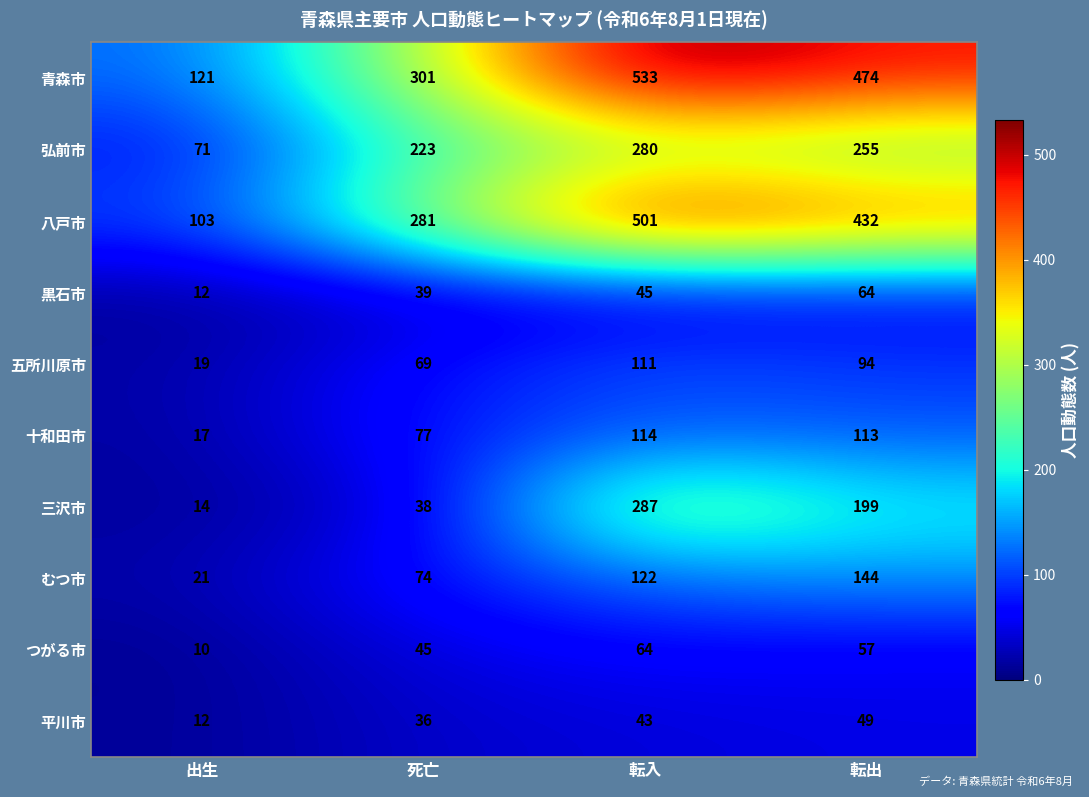

What is the difference between the highest and lowest values at 出生?

111